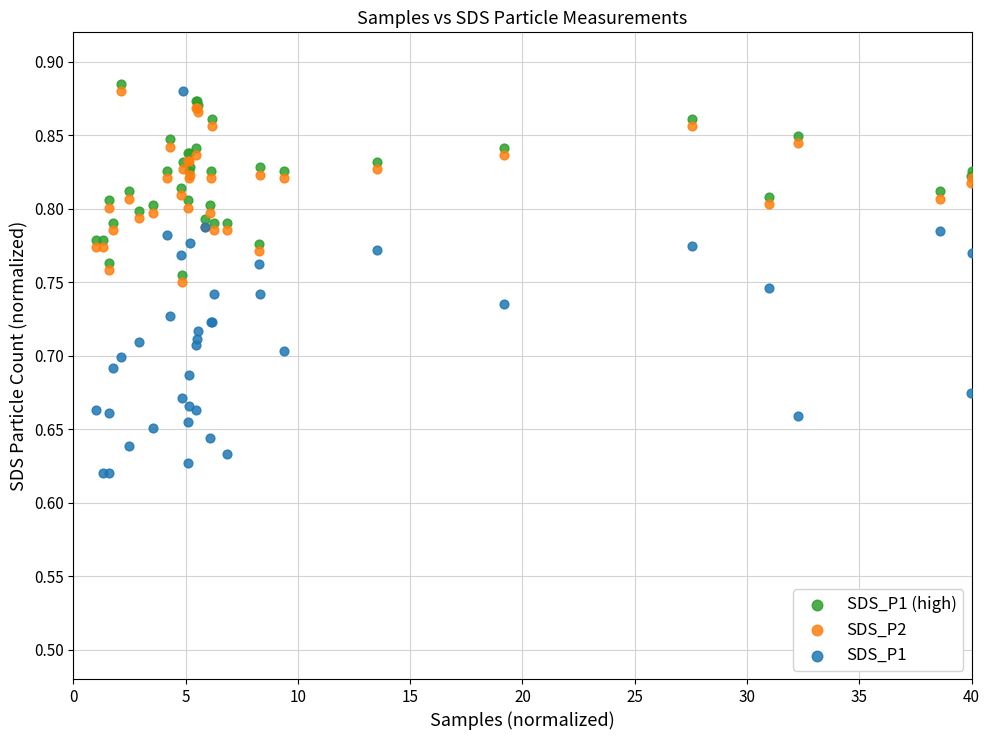

Which series reaches the minimum Y coordinate?

SDS_P1